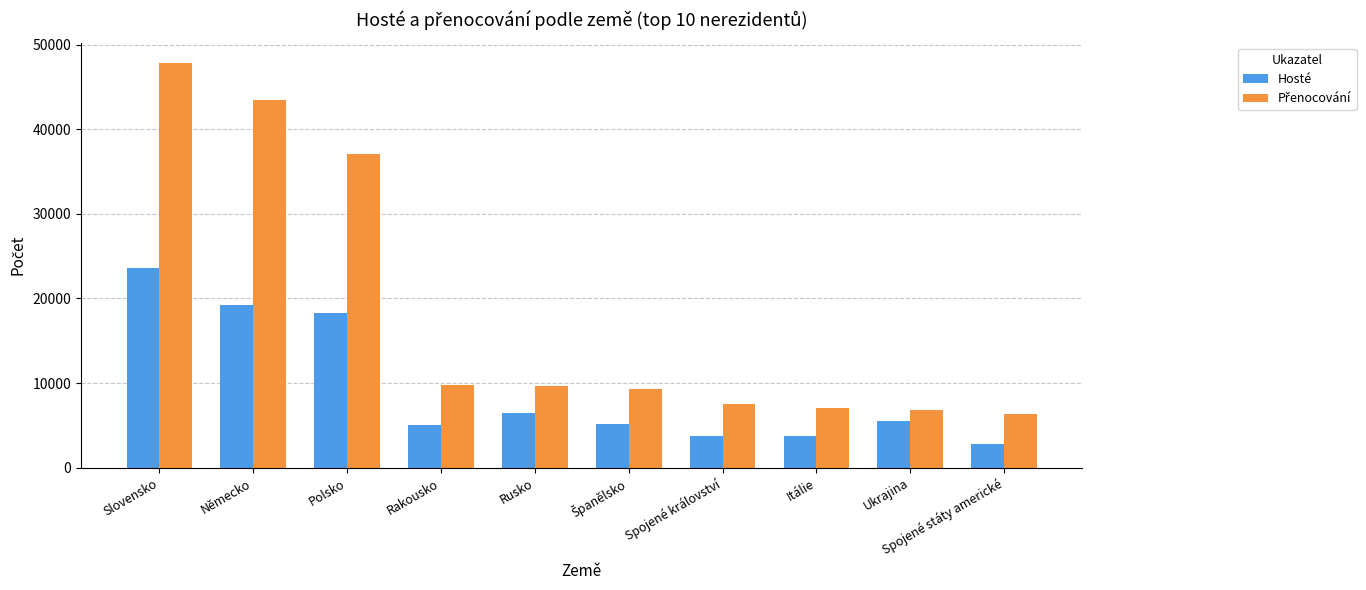

What value does the Hosté series have at Ukrajina?

5495